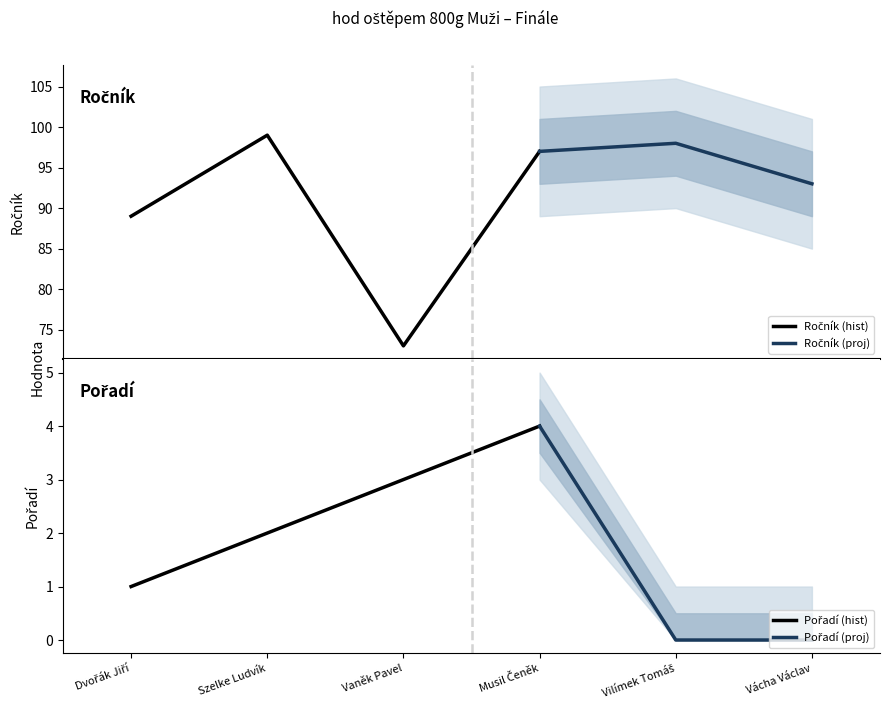

Where is Pořadí nearest to the value 2?

Szelke Ludvík